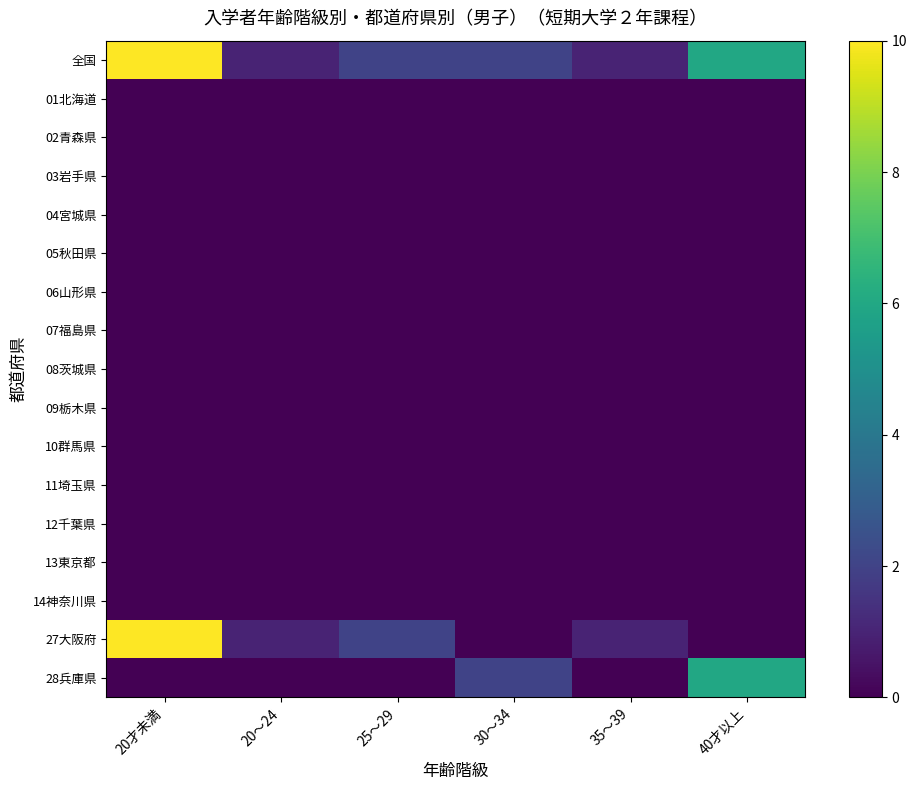

List the series in order of their peak value, highest first.

全国, 27大阪府, 28兵庫県, 01北海道, 02青森県, 03岩手県, 04宮城県, 05秋田県, 06山形県, 07福島県, 08茨城県, 09栃木県, 10群馬県, 11埼玉県, 12千葉県, 13東京都, 14神奈川県